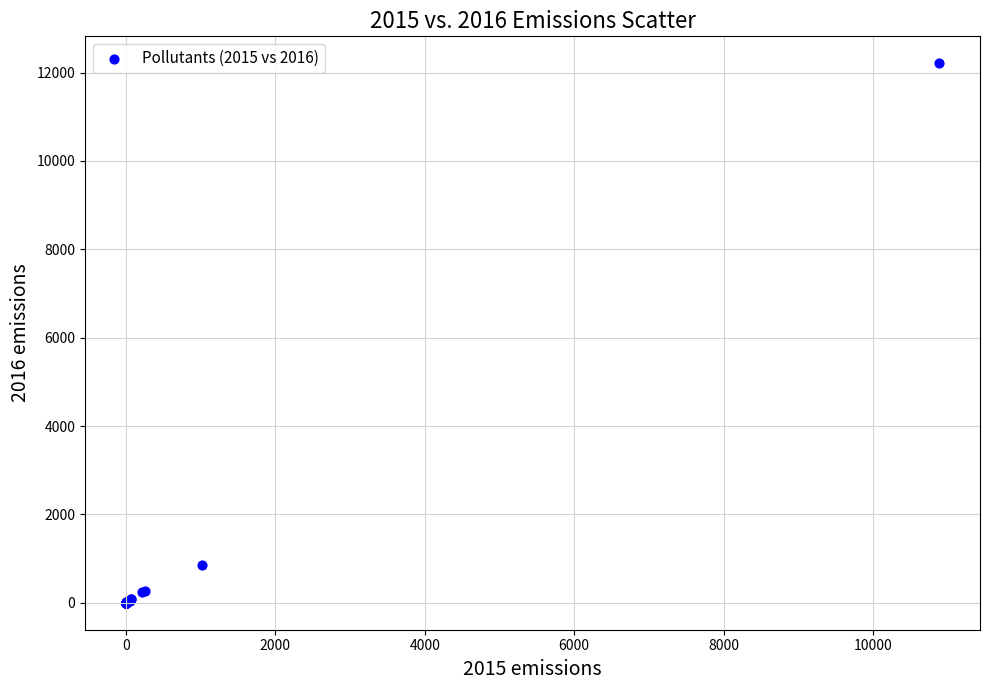

What Y value in the scatter plot is closest to 6104?

847.1